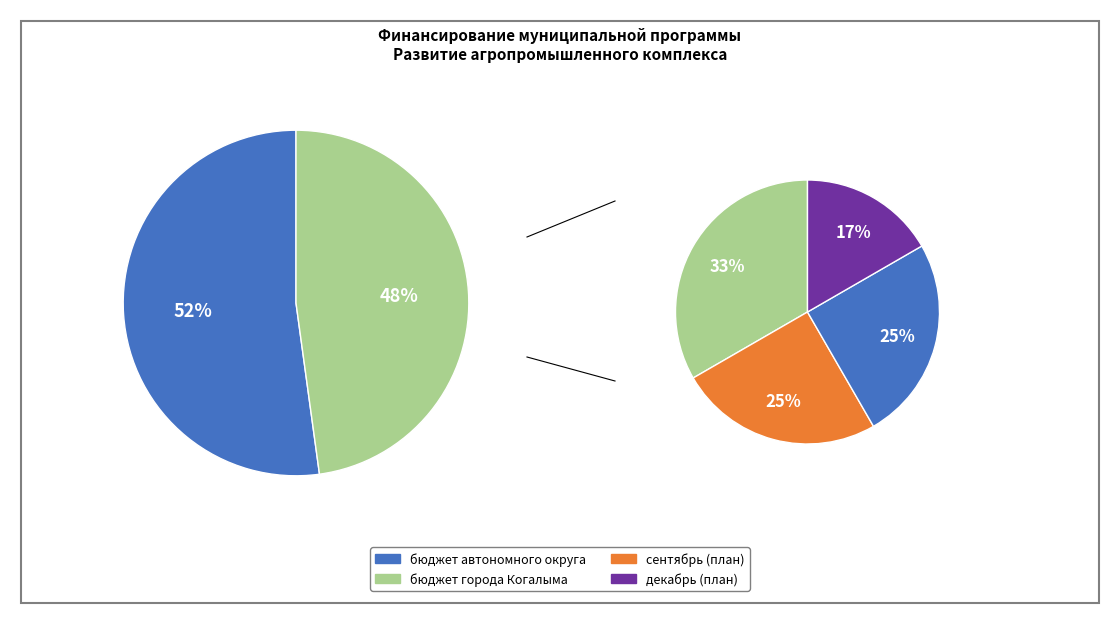

Which slice is the smallest?

бюджет города Когалыма